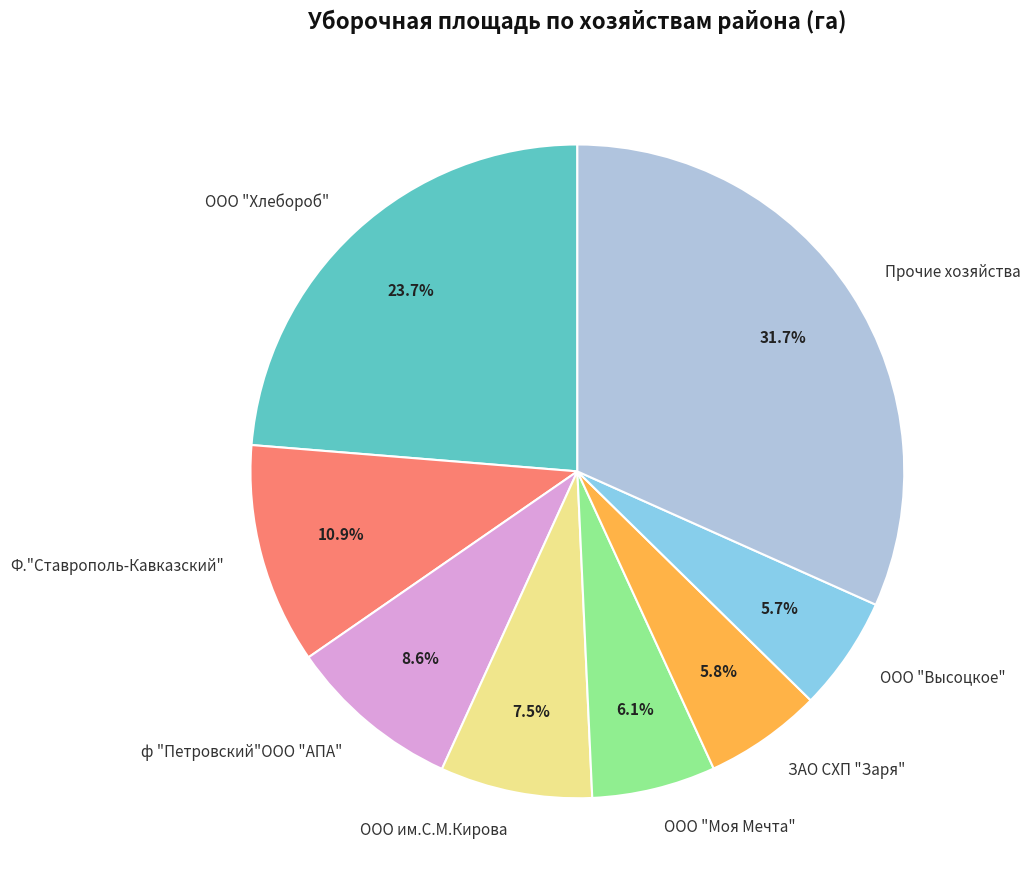

To the nearest percent, what portion does ЗАО СХП "Заря" represent?

6%